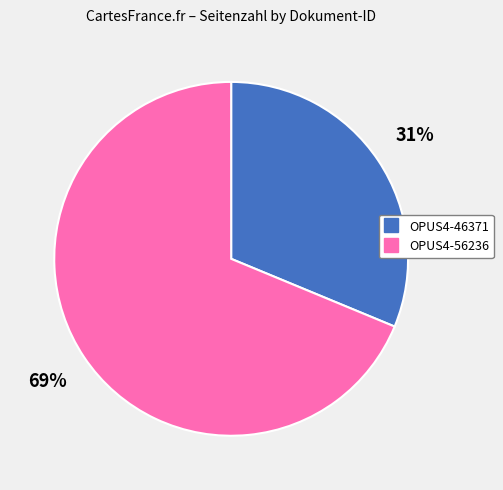

Is it true that OPUS4-46371 is 46% of the pie?

False